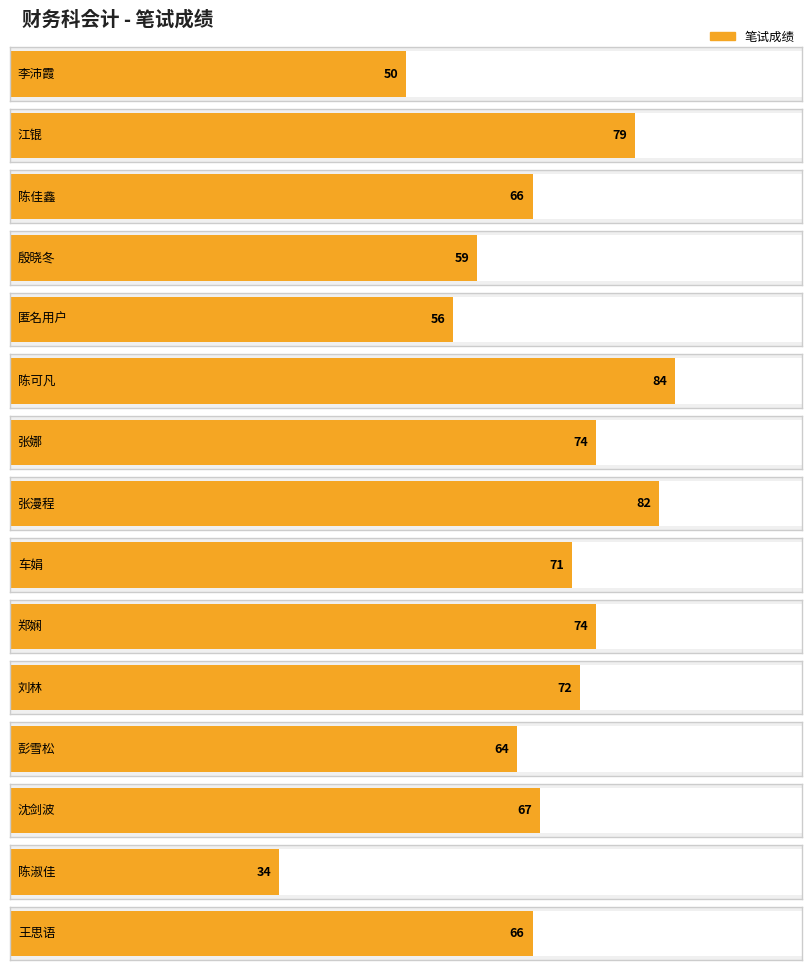

The value at 江锟 is 79. True or false?

True